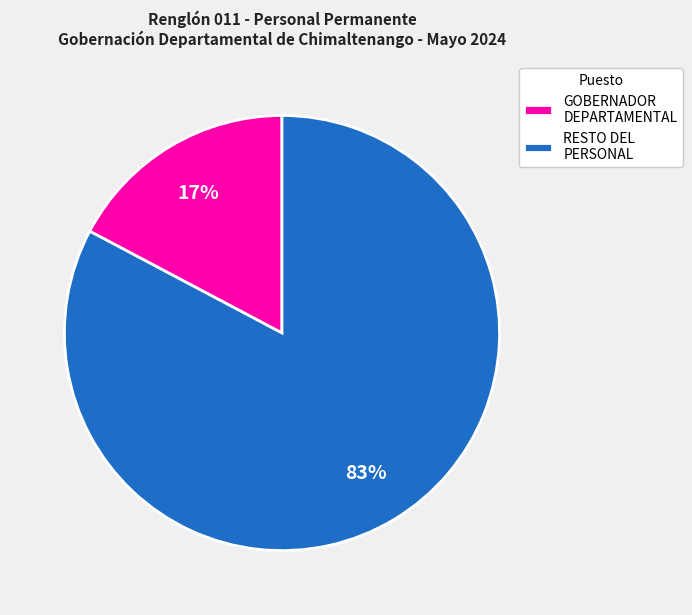

Which slice is the largest?

RESTO DEL PERSONAL